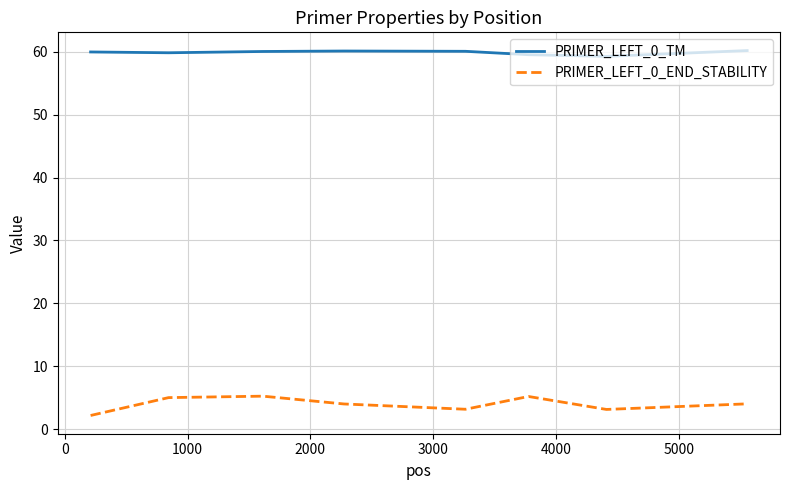

List the series in order of their peak value, highest first.

PRIMER_LEFT_0_TM, PRIMER_LEFT_0_END_STABILITY